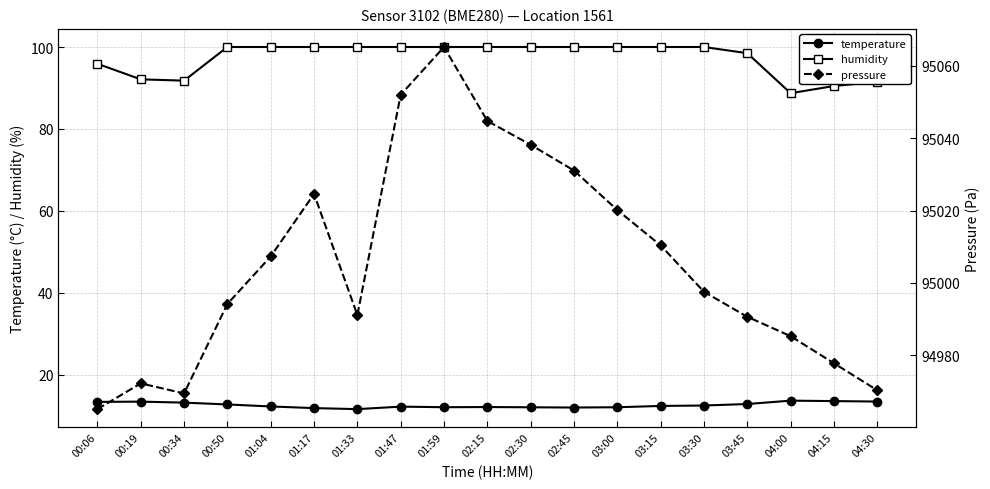

How many values in the temperature series exceed 12?

17